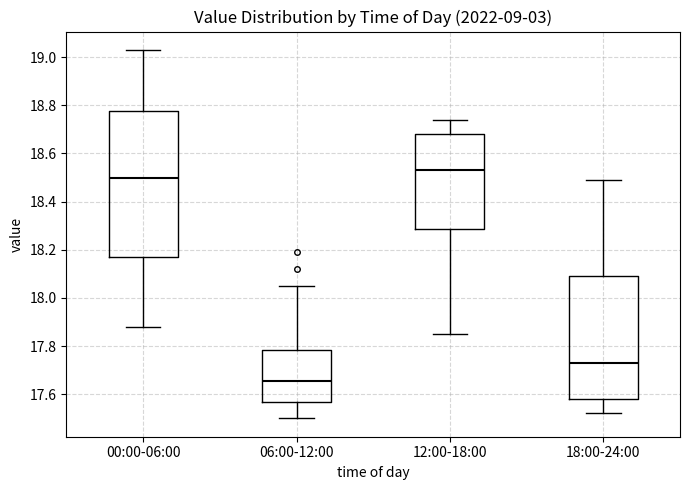

Reading left to right, transcribe this box plot: for each box, give where its median line is, the range the box spans, and where its two whiskers end, as read against the y-axis. The values are not printed on the chart, so give them approximately, as read against the axis.

00:00-06:00: median 18.50, box 18.18 to 18.78, whiskers 17.88 to 19.04
06:00-12:00: median 17.66, box 17.56 to 17.78, whiskers 17.50 to 18.06
12:00-18:00: median 18.54, box 18.28 to 18.68, whiskers 17.86 to 18.74
18:00-24:00: median 17.74, box 17.58 to 18.10, whiskers 17.52 to 18.50